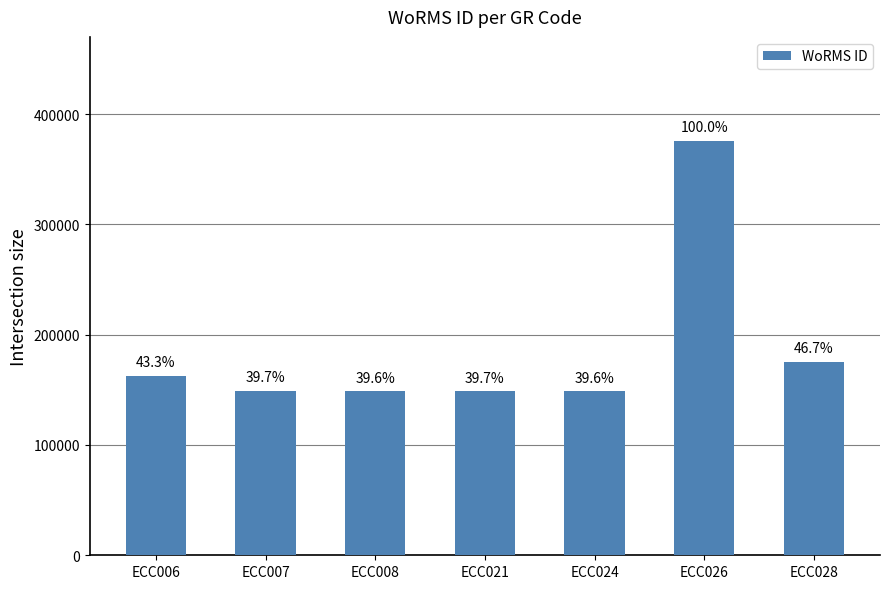

What is the value of the 4th bar from the left?

149210